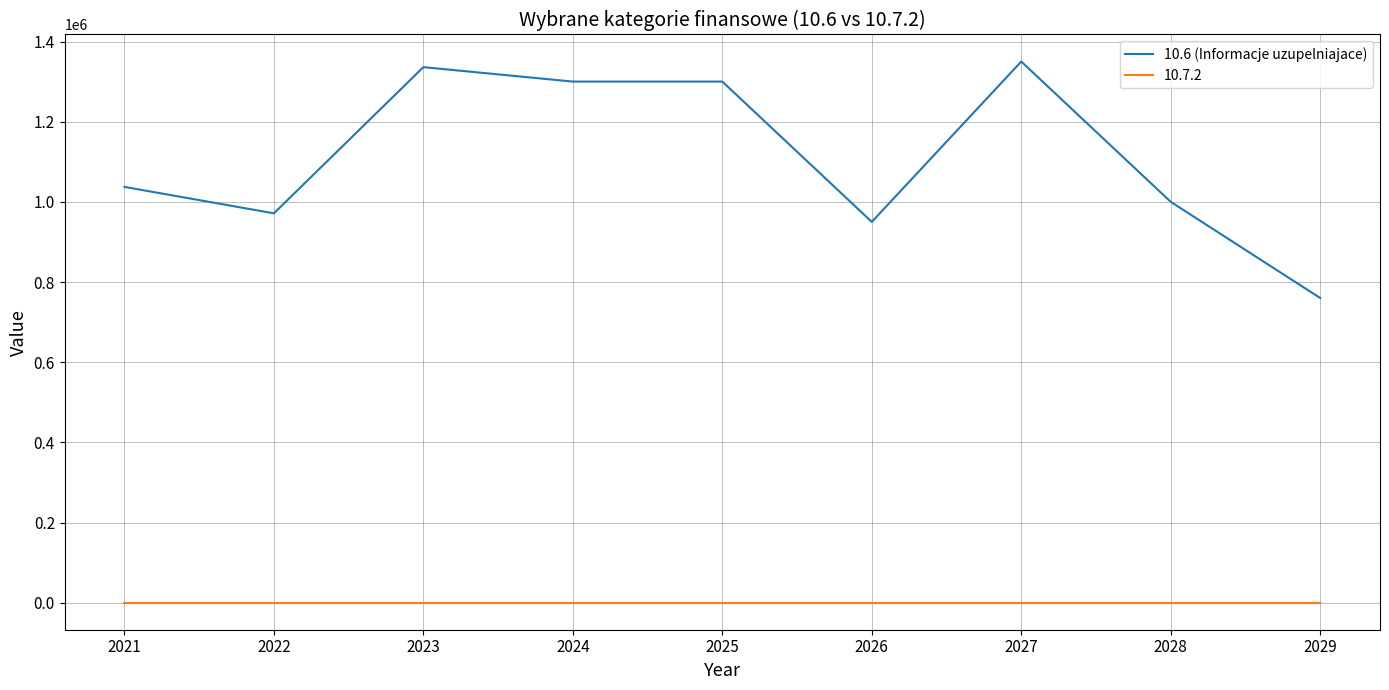

True or false: 10.7.2 and 10.6 (Informacje uzupelniajace) intersect in this chart.

False